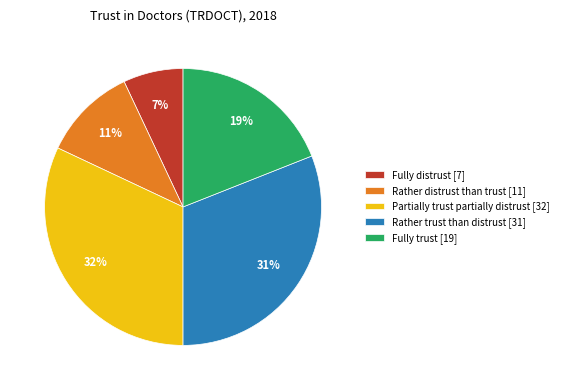

Do Rather distrust than trust [11] and Partially trust partially distrust [32] together represent more than half of the pie?

No